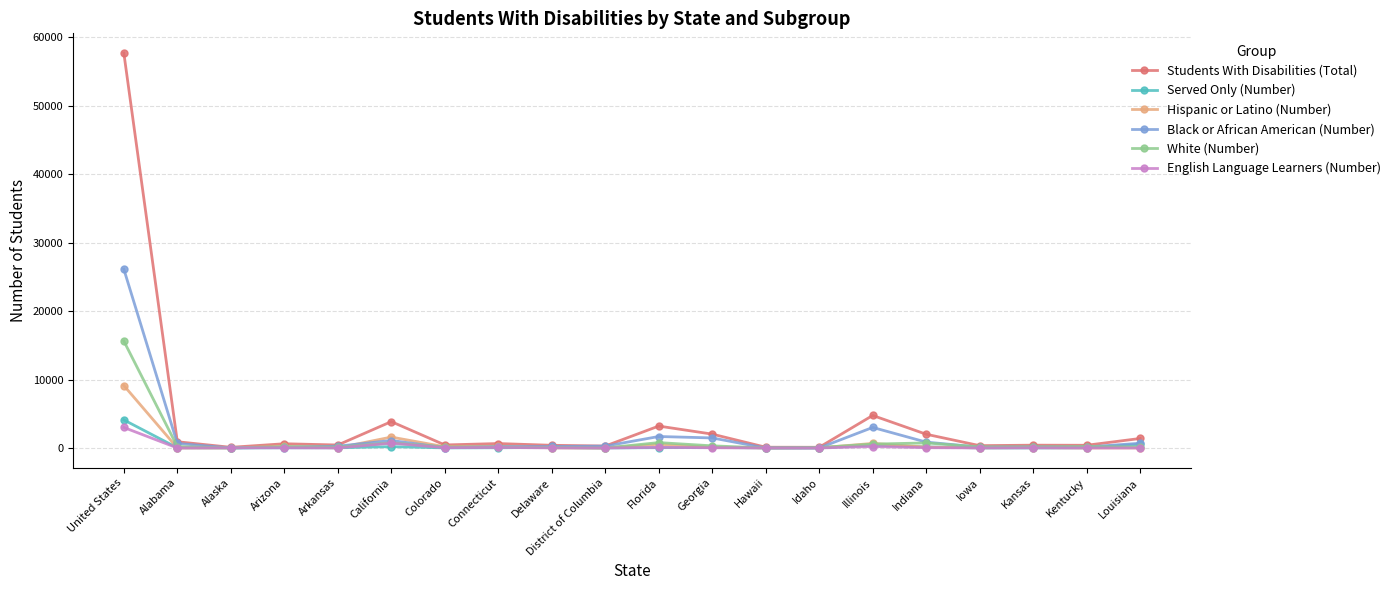

How many lines are shown in the chart?

6